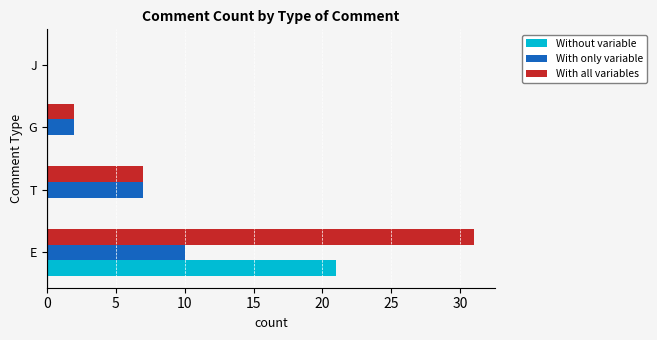

How many values in With only variable are above zero?

3